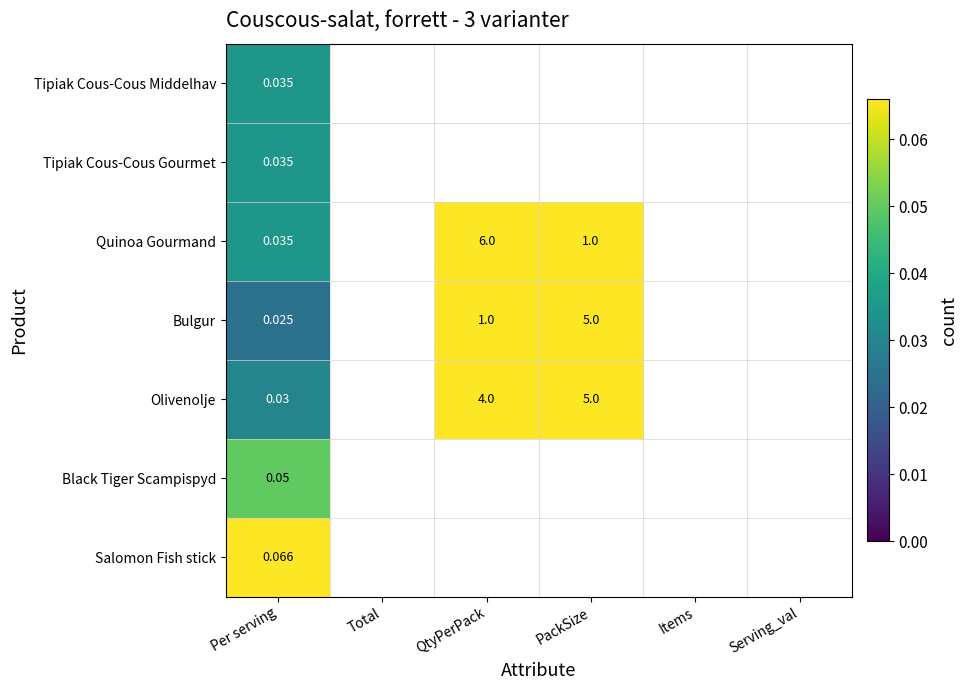

Is it true that Black Tiger Scampispyd equals 0.0 at Total?

True